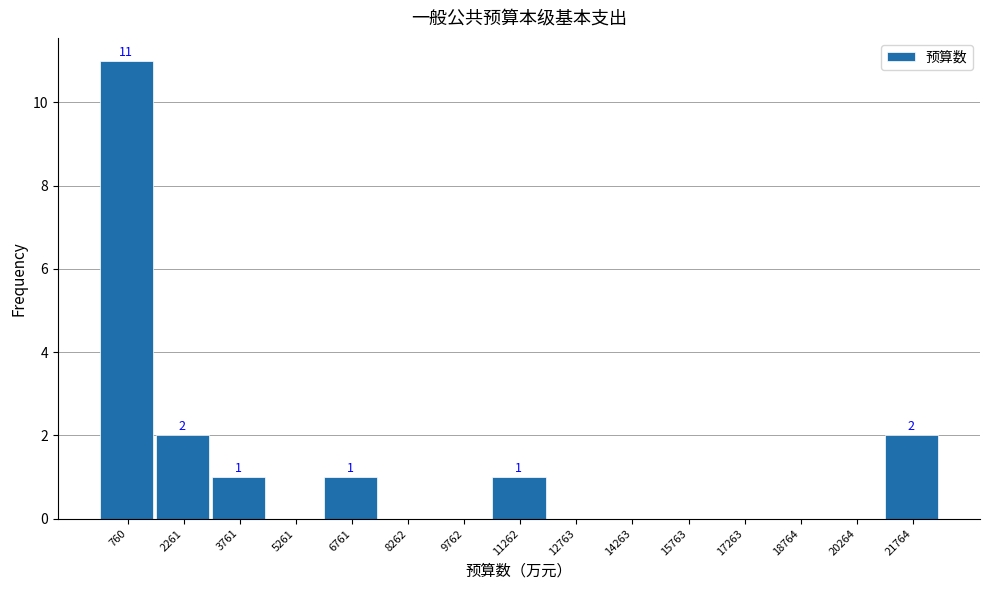

Which range on the x-axis has the tallest bar?

0 to 1600